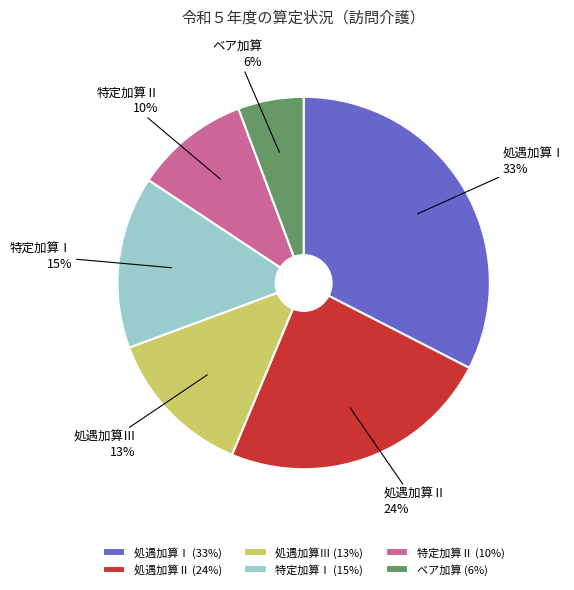

What is the smallest slice in the pie chart?

ベア加算